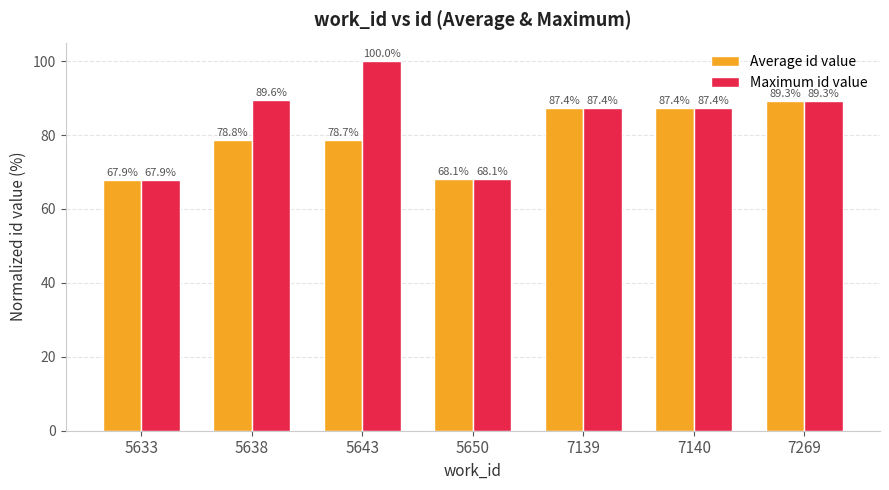

What is the sum of all Average id value values?

557.5